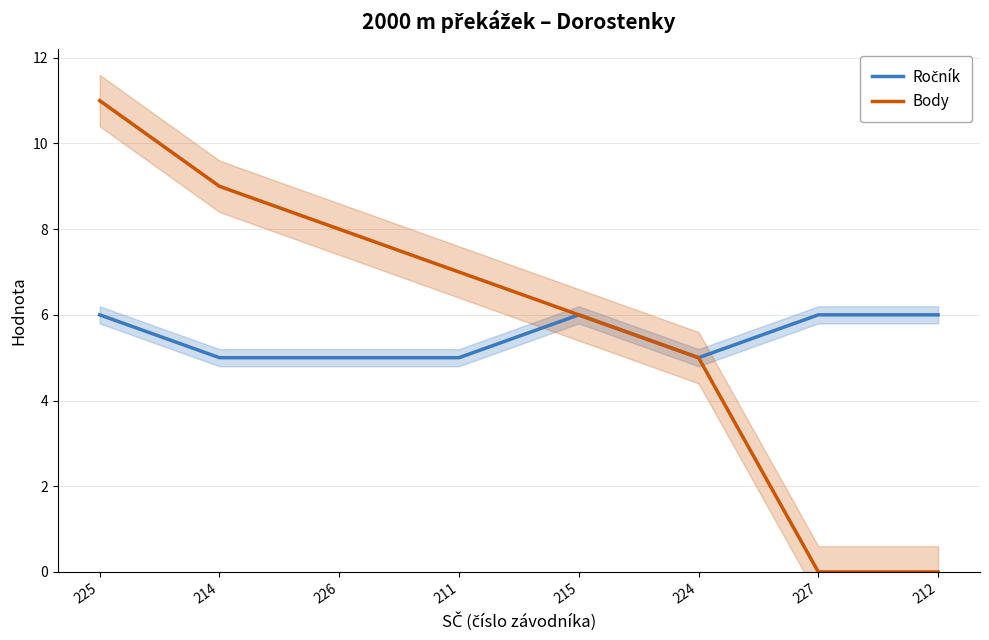

What is the difference between the second highest and second lowest values in the Ročník series?

1